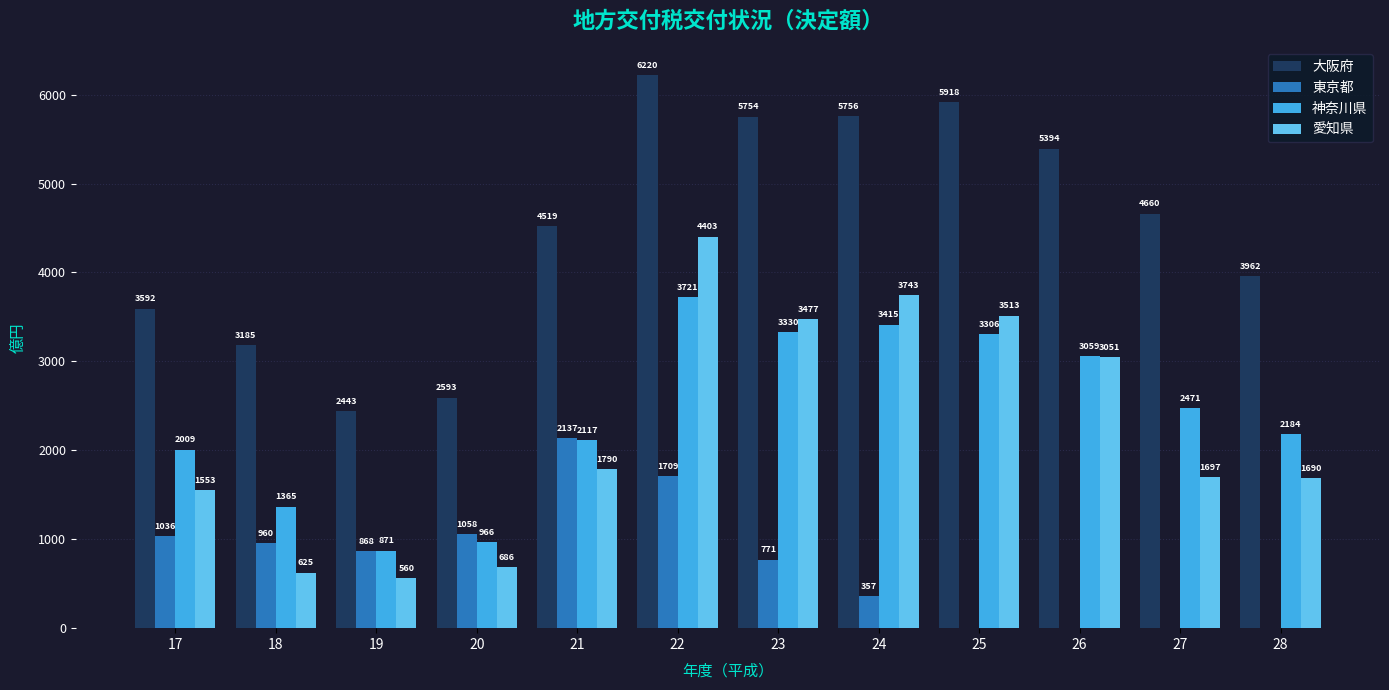

At which category is the sum across all series the highest?

22